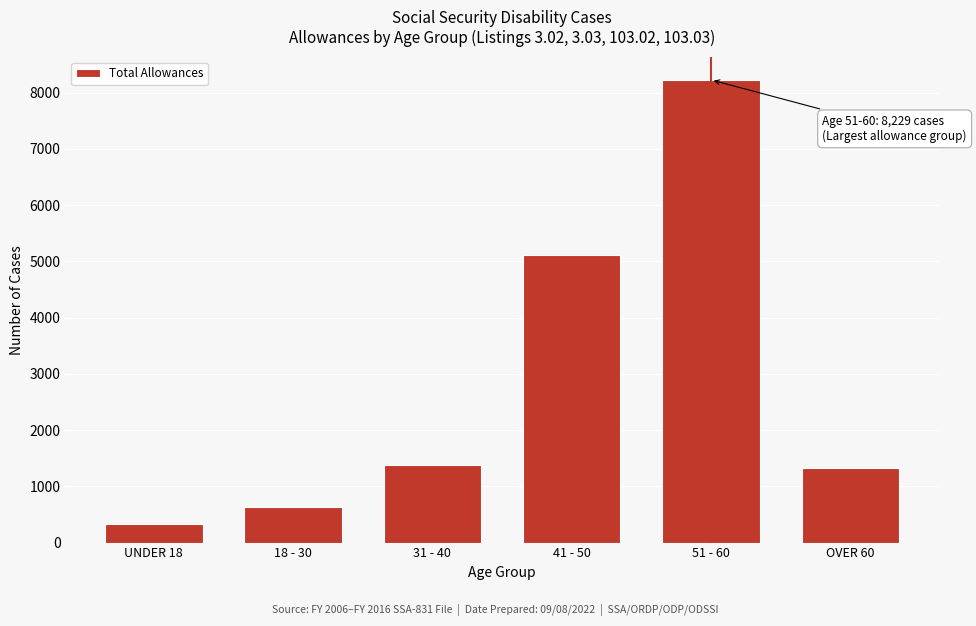

Reading left to right, list all the values displayed in this chart.

UNDER 18=332	18 - 30=629	31 - 40=1372	41 - 50=5106	51 - 60=8229	OVER 60=1329